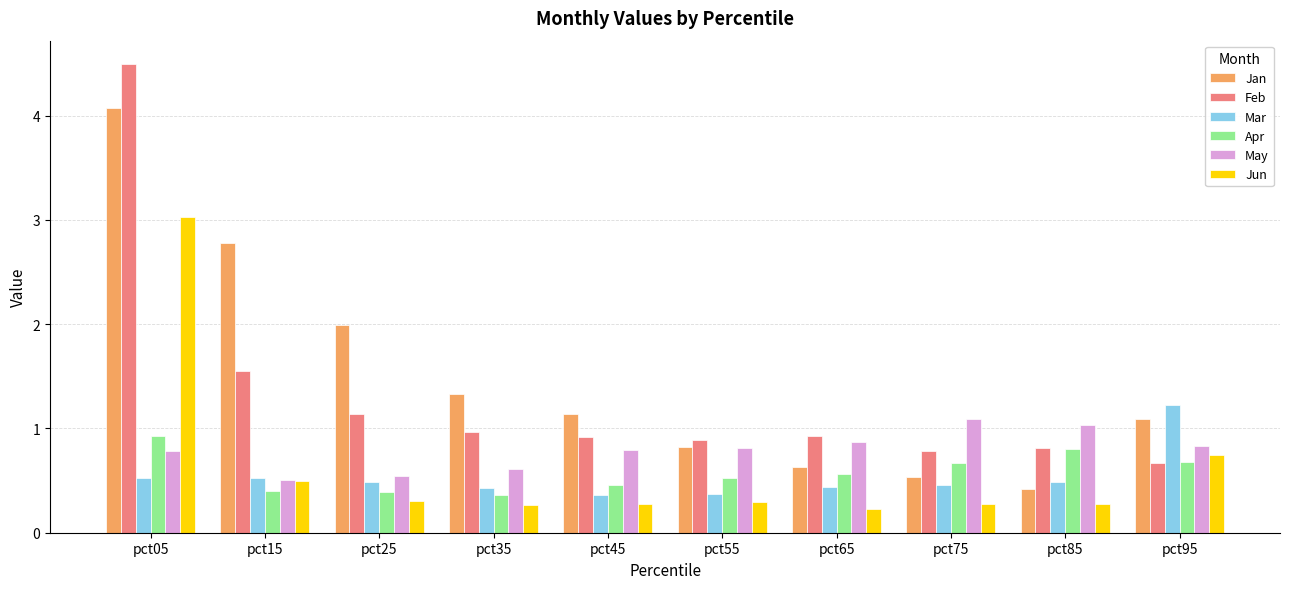

Rank the series at pct45 from lowest to highest value.

Jun, Mar, Apr, May, Feb, Jan